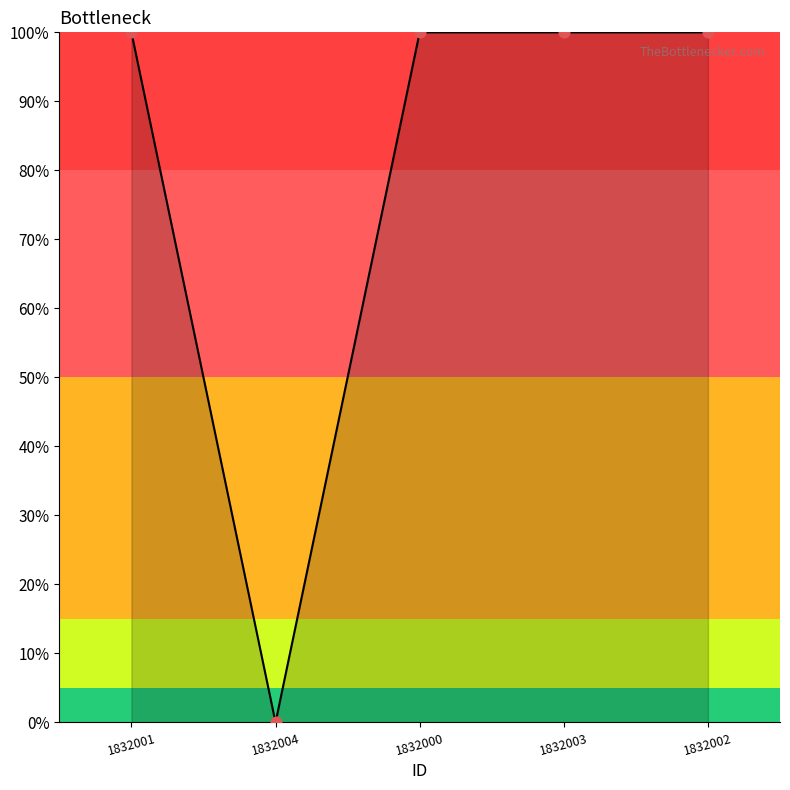

Approximately how many times larger is the value at 1832003 compared to 1832002?

1.0